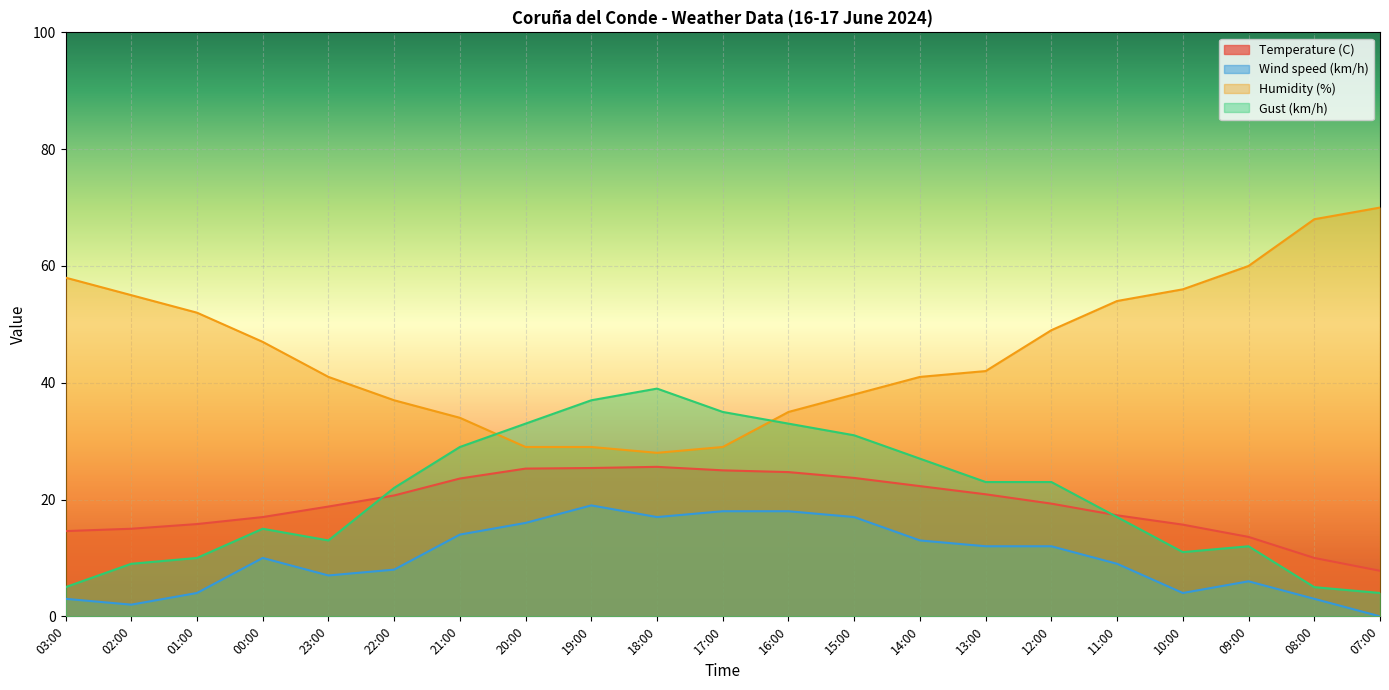

Which series has the largest range (max minus min)?

Humidity (%)